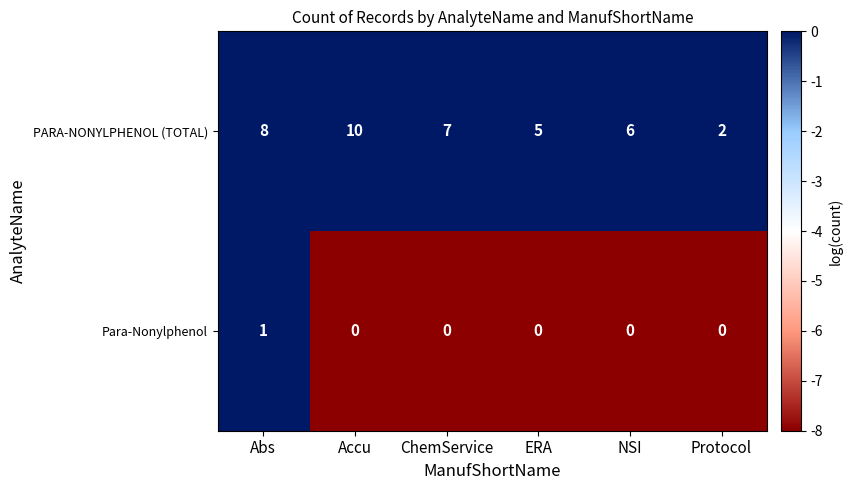

At which category is the sum across all series the highest?

Accu